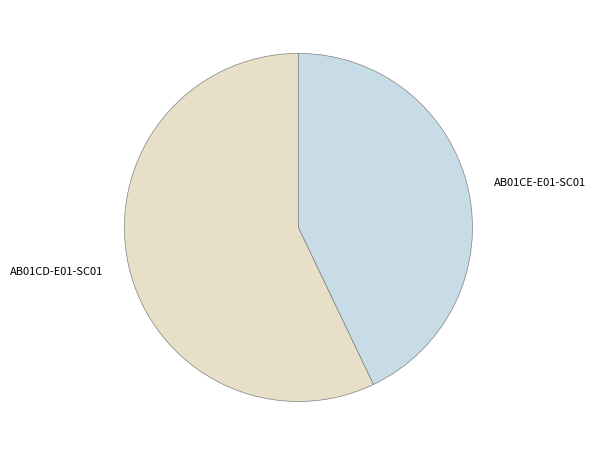

What is the largest slice in the pie chart?

AB01CD-E01-SC01